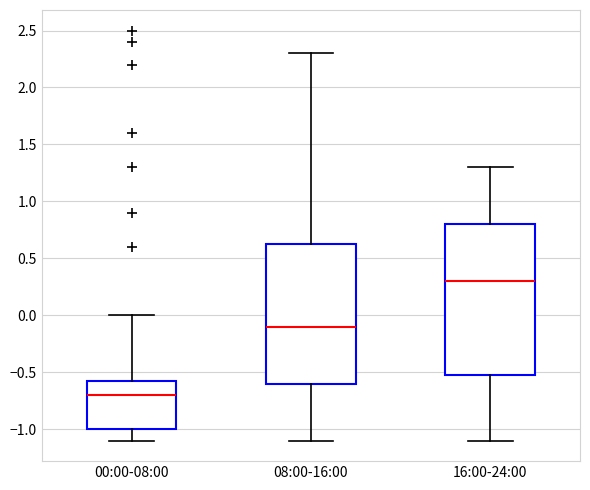

Which box is the tallest, from its lower edge to its upper edge?

16:00-24:00